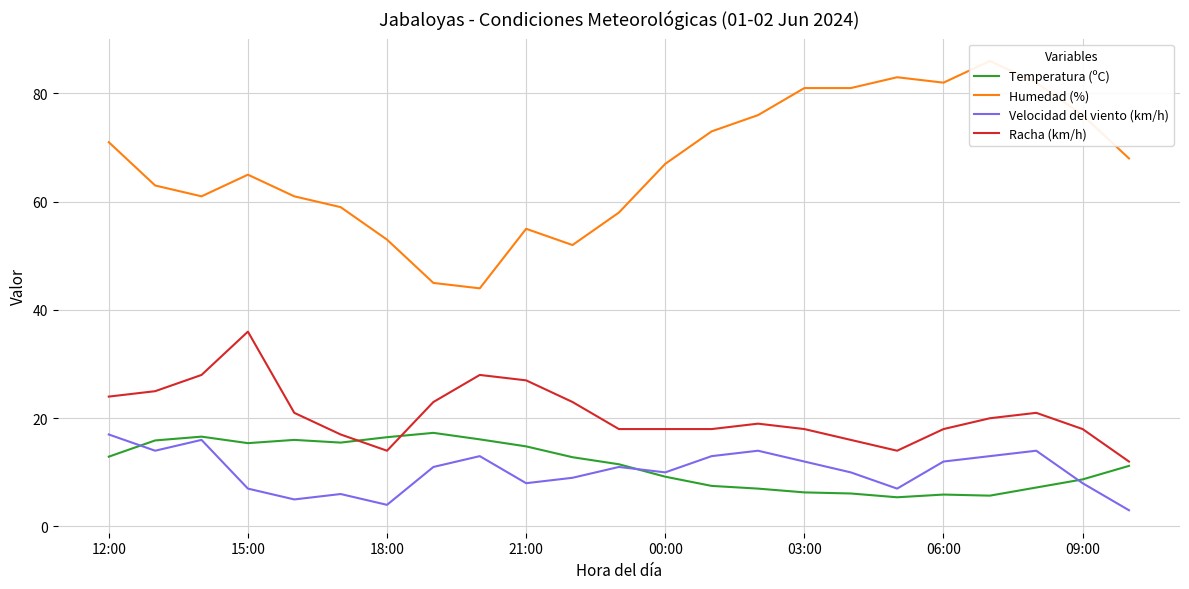

What is the sum of all Humedad (%) values?

1542.0